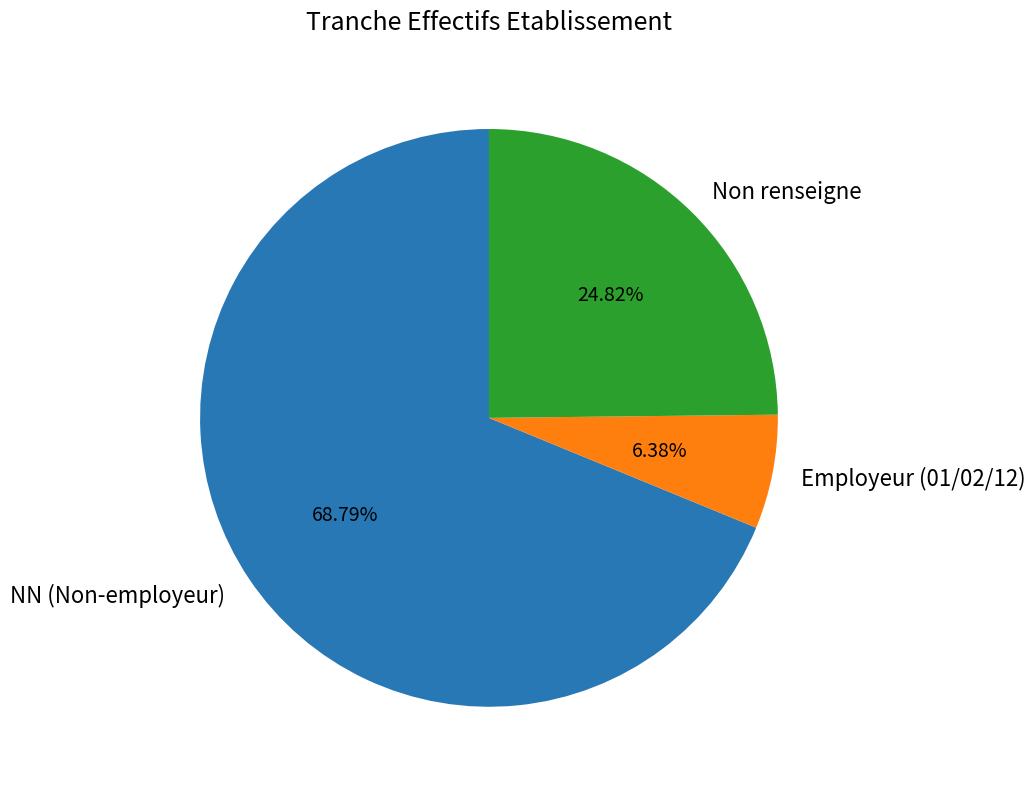

Approximately how many times larger is the value at Non renseigne compared to NN (Non-employeur)?

0.4